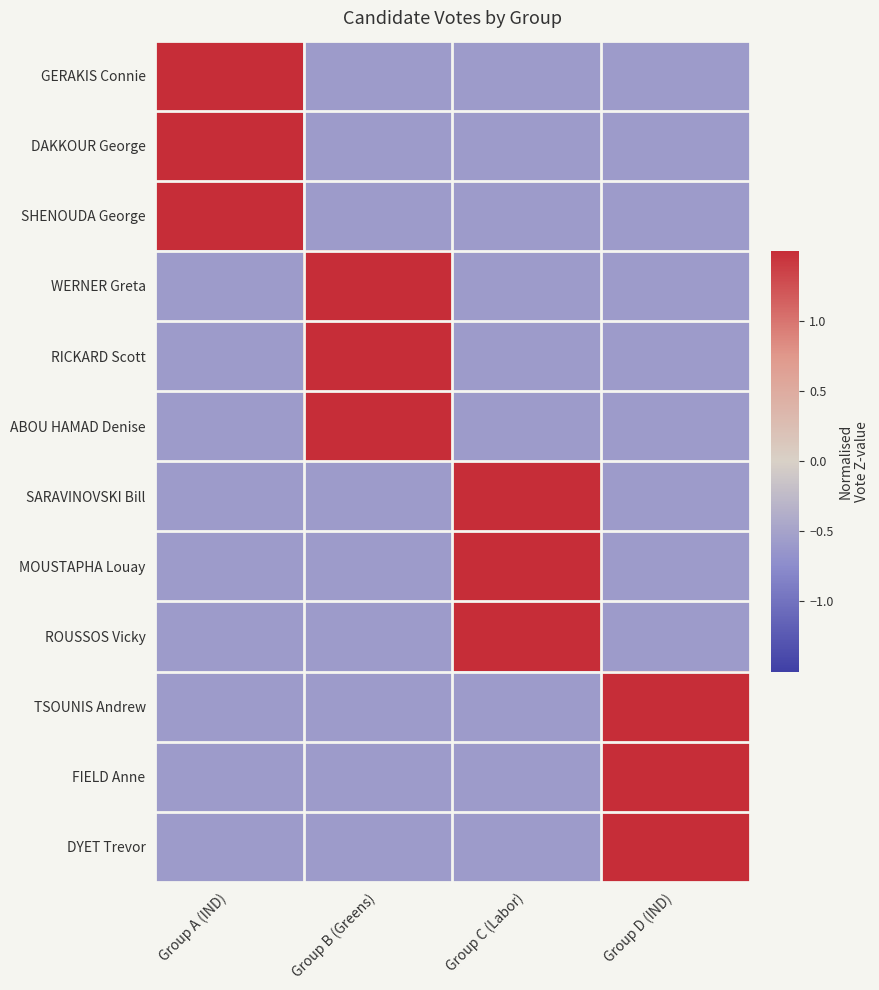

How many categories are shown in the chart?

4